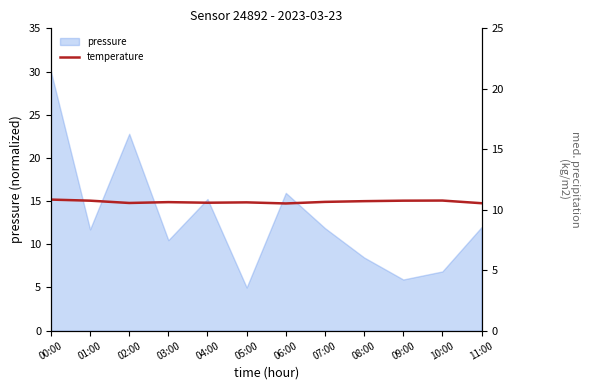

What position from the right is 03:00?

9